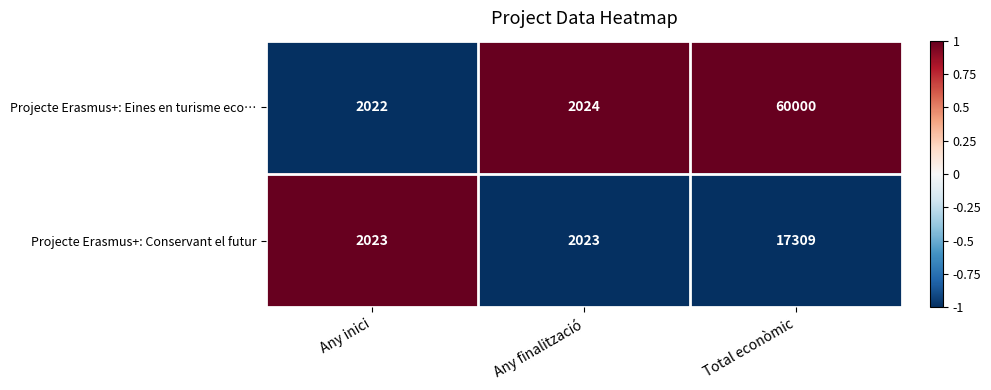

True or false: Projecte Erasmus+: Eines en turisme eco… has a value of 2022 at Any inici.

True